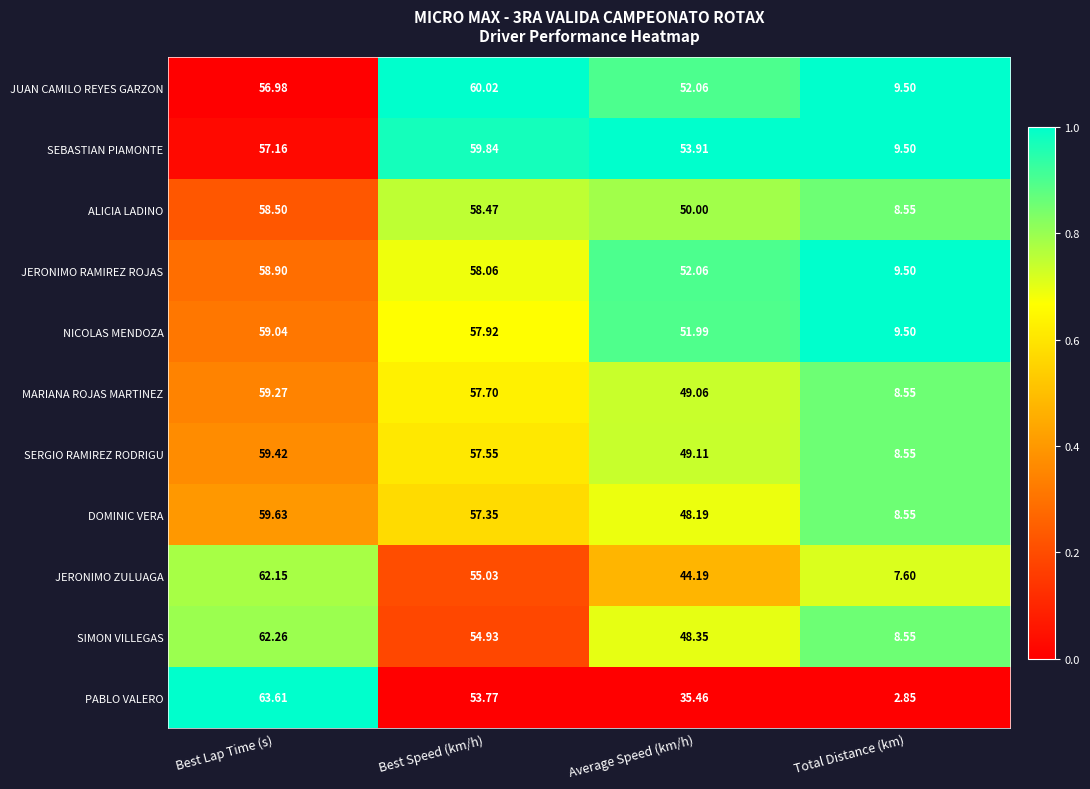

Rank the series by their maximum value, from lowest to highest.

ALICIA LADINO, JERONIMO RAMIREZ ROJAS, NICOLAS MENDOZA, MARIANA ROJAS MARTINEZ, SERGIO RAMIREZ RODRIGU, DOMINIC VERA, SEBASTIAN PIAMONTE, JUAN CAMILO REYES GARZON, JERONIMO ZULUAGA, SIMON VILLEGAS, PABLO VALERO